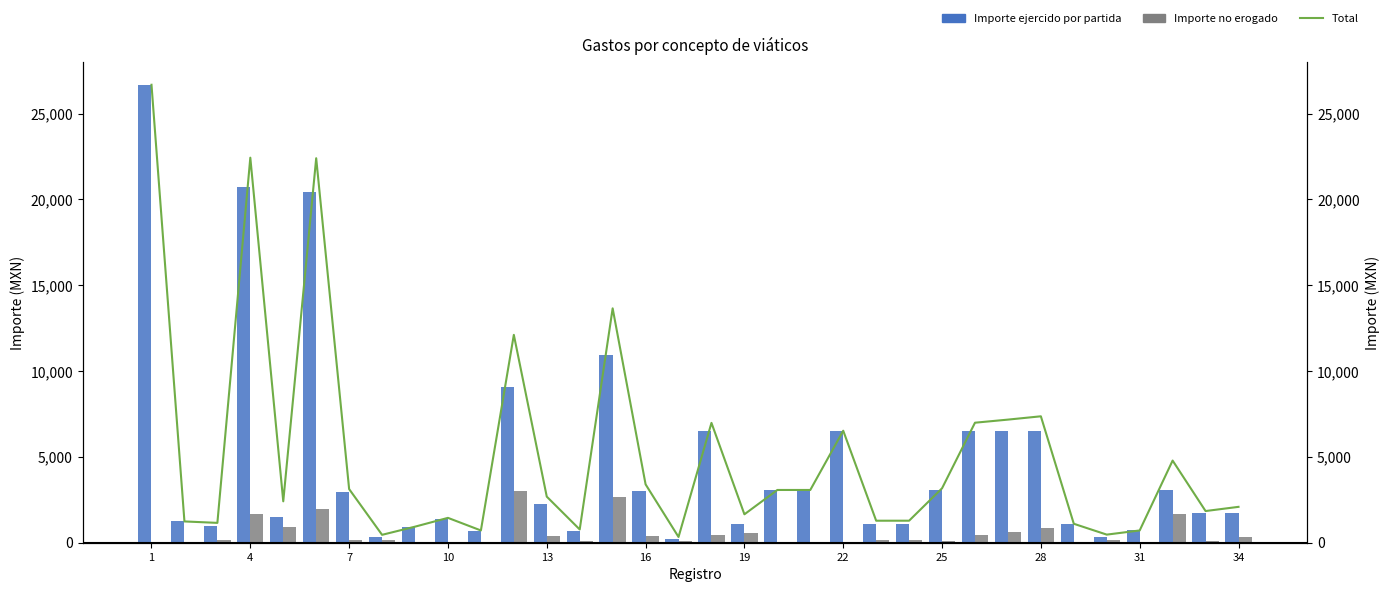

Which label corresponds to the largest value in the chart?

1